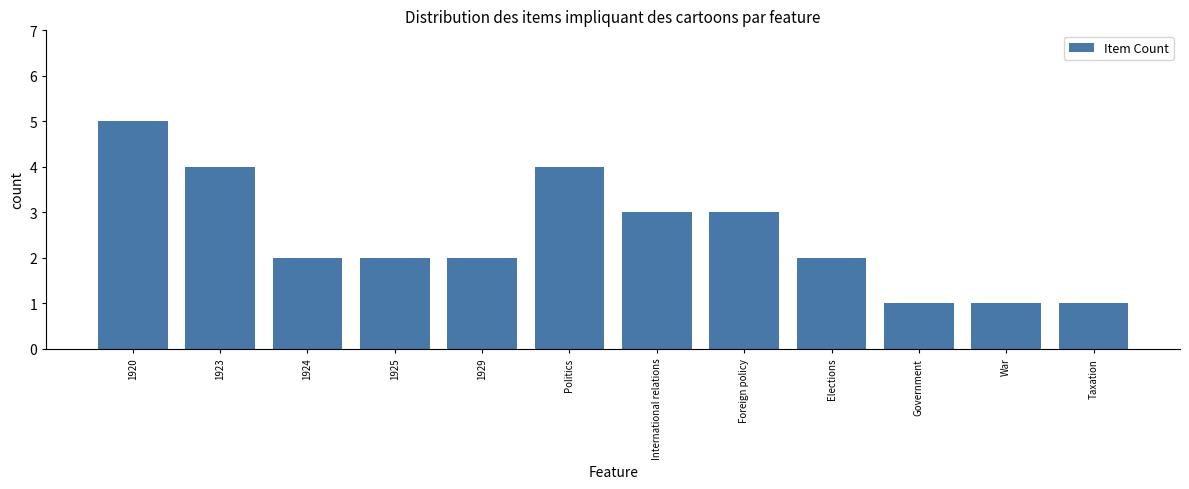

Count the values in the range 2 to 4.

8